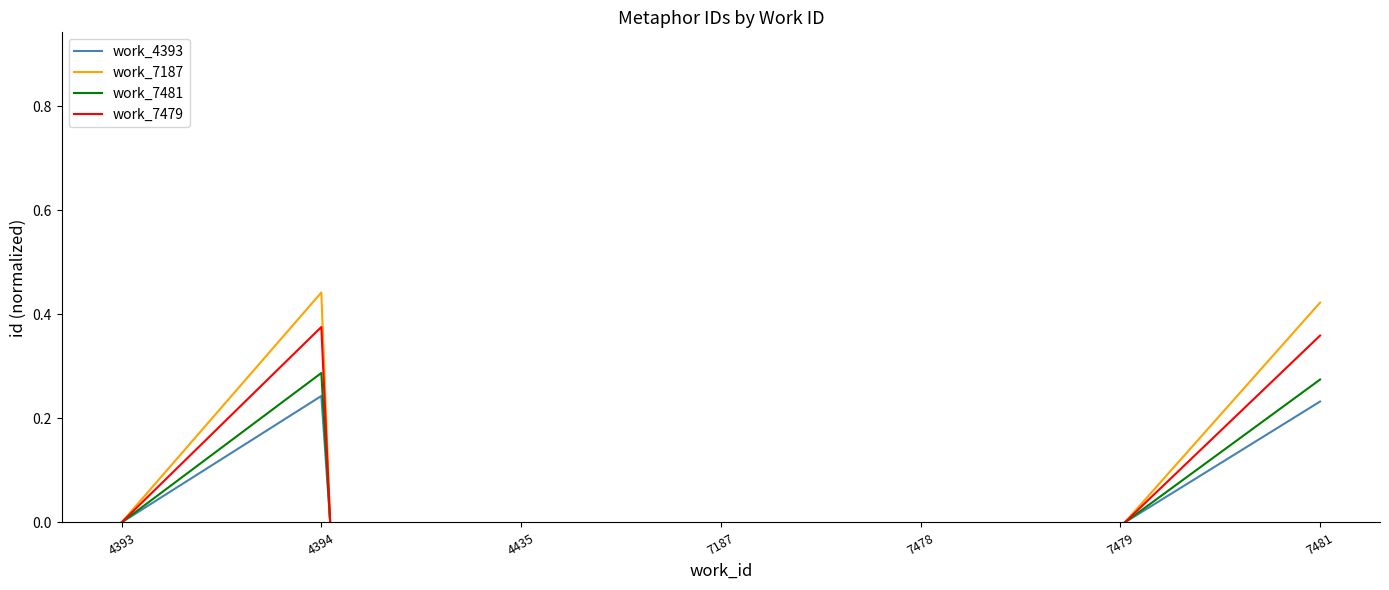

How many values in work_7187 are above zero?

2